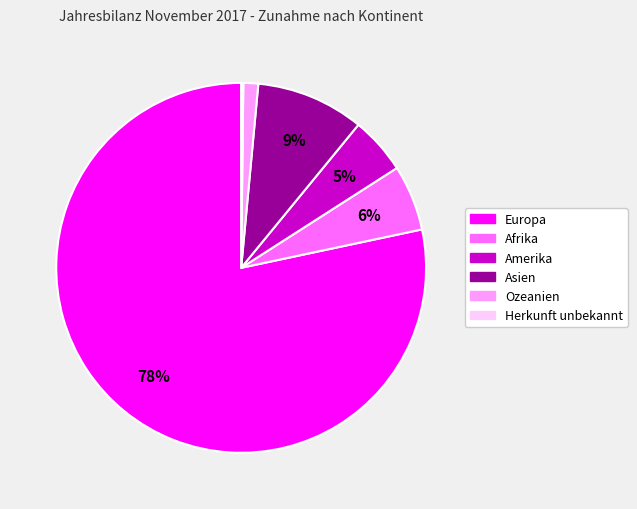

True or false: Ozeanien accounts for 16% of the total.

False